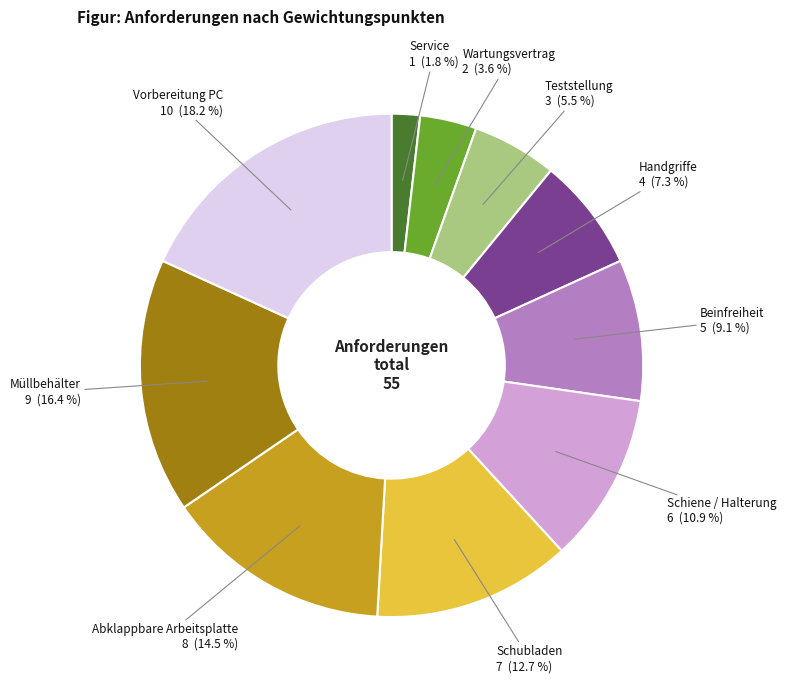

Is there any slice that represents more than half of the pie?

No